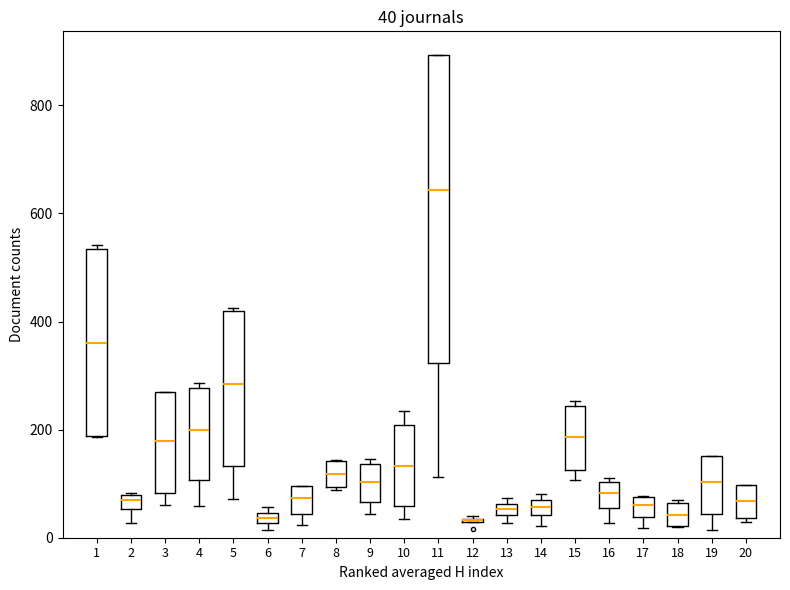

Which box is the tallest, from its lower edge to its upper edge?

11